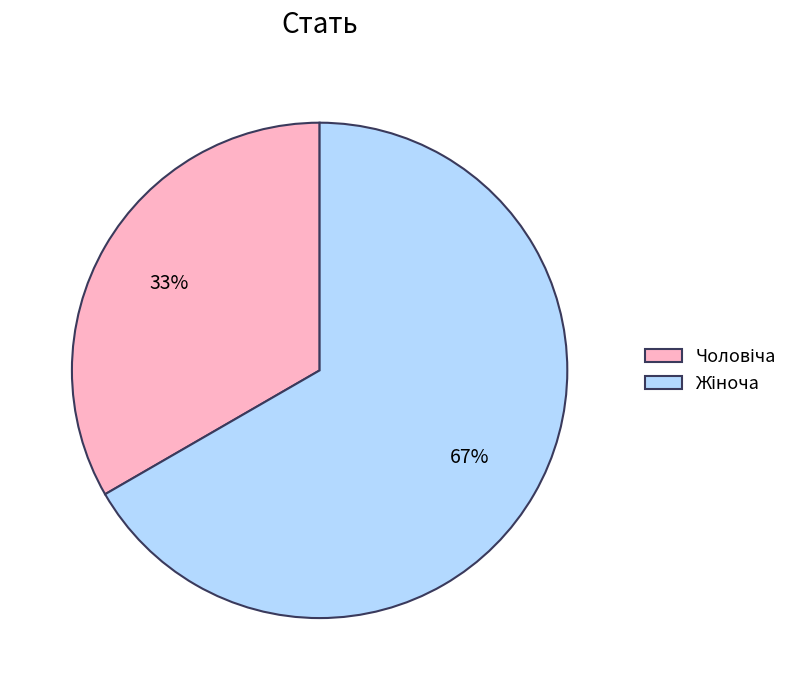

How many slices are in this pie chart?

2